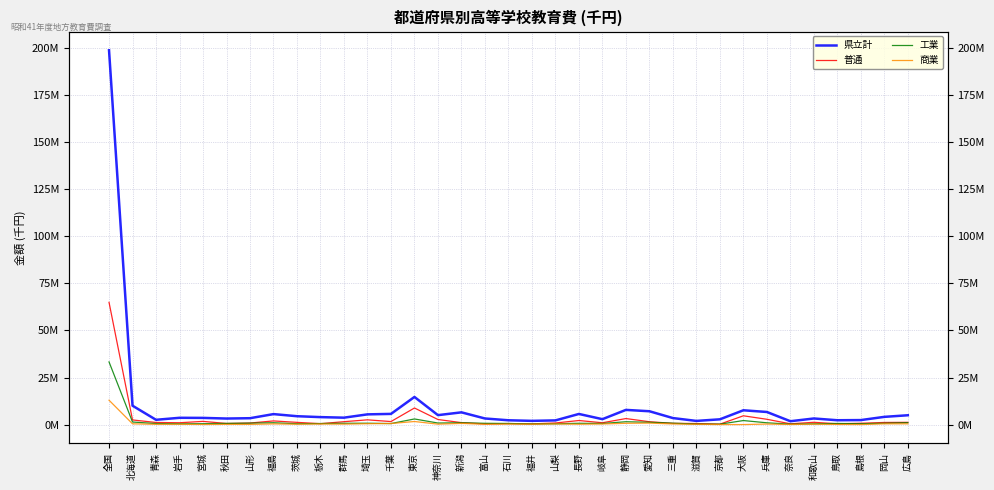

What are all the series names shown in the legend?

県立計, 普通, 工業, 商業